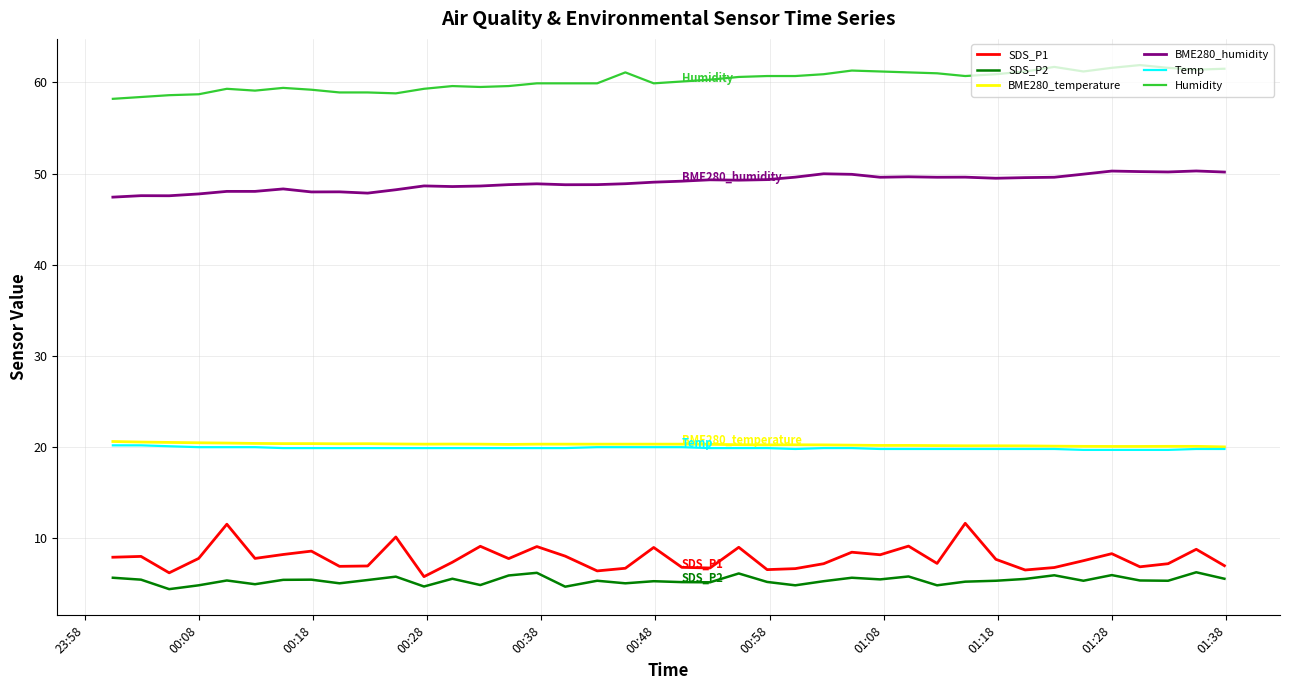

Which series has the largest total across all categories?

Humidity